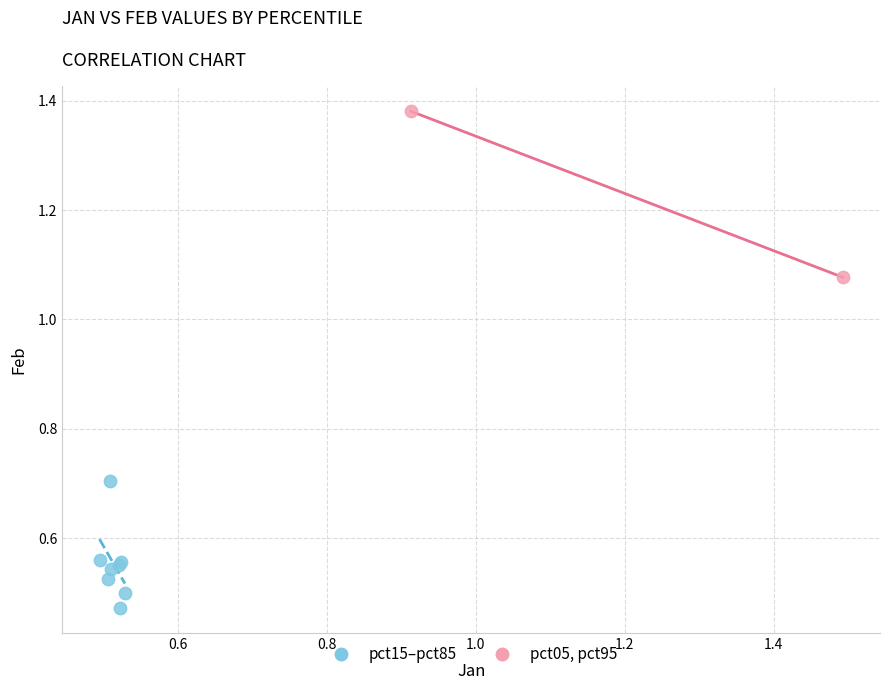

Which series reaches the maximum Y coordinate?

pct05, pct95